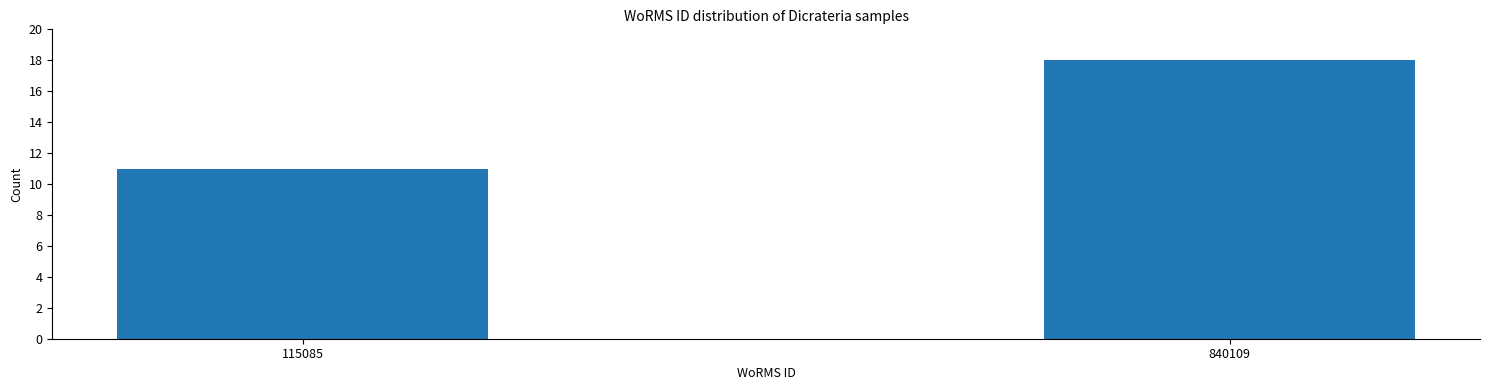

Reading left to right, list all the values displayed in this chart.

115085=11	840109=18